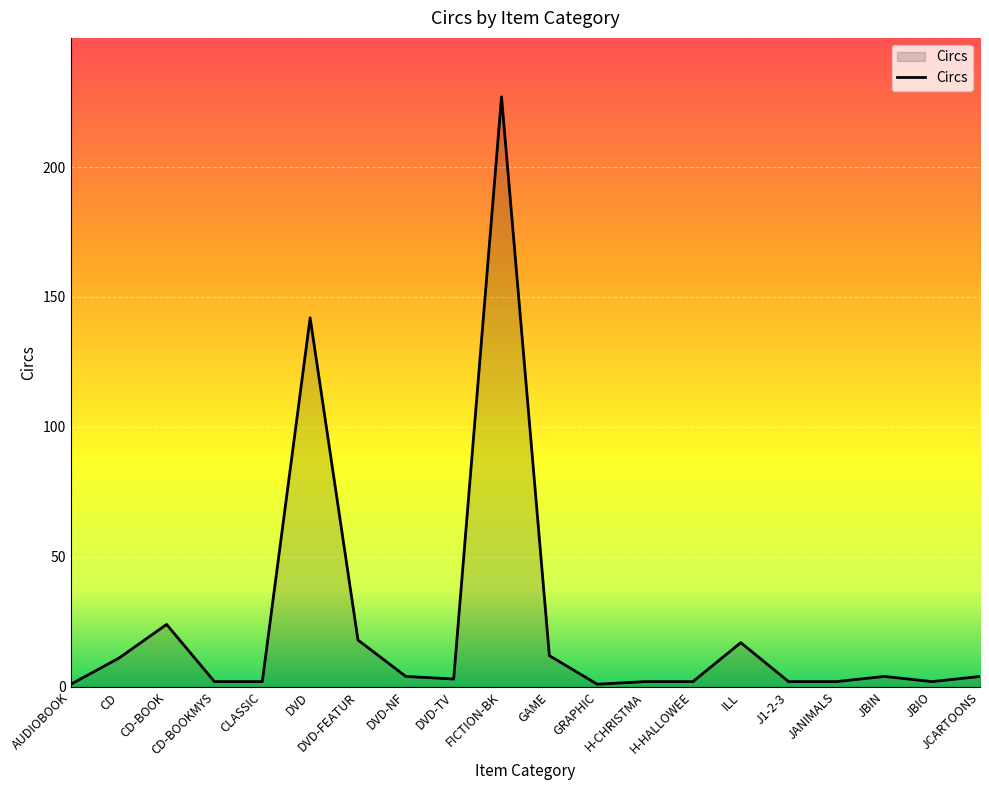

What is the difference between the second highest and second lowest values?

141